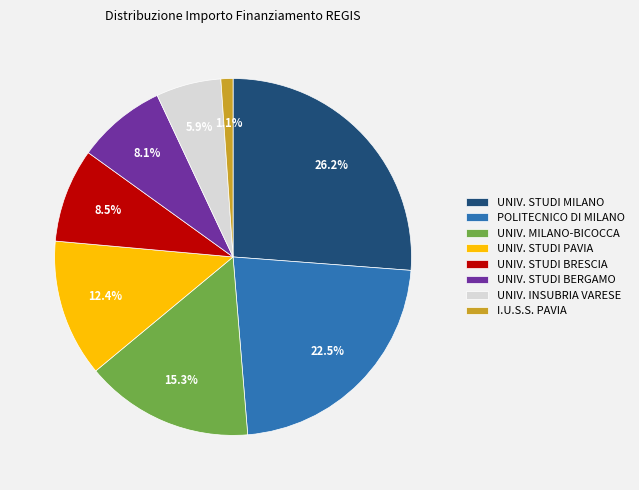

Which slice is the smallest?

I.U.S.S. PAVIA